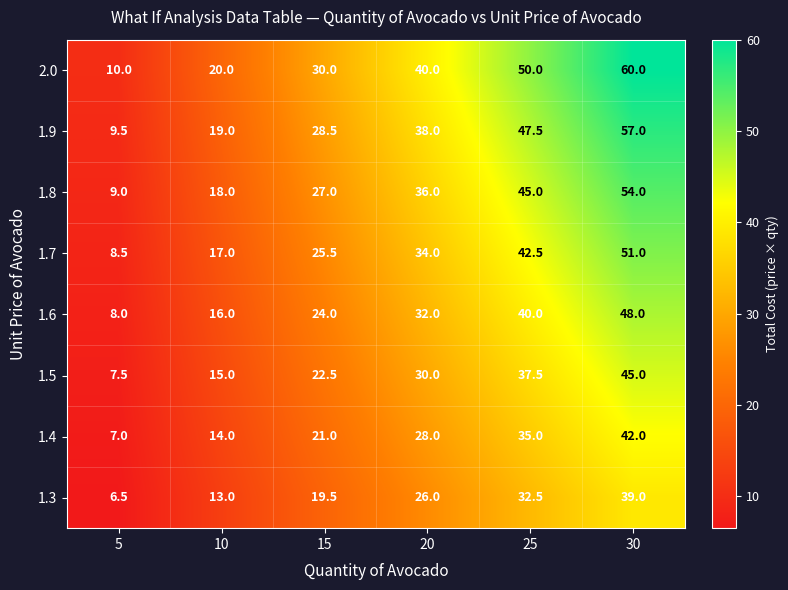

List the series in order of their peak value, highest first.

2.0, 1.9, 1.8, 1.7, 1.6, 1.5, 1.4, 1.3